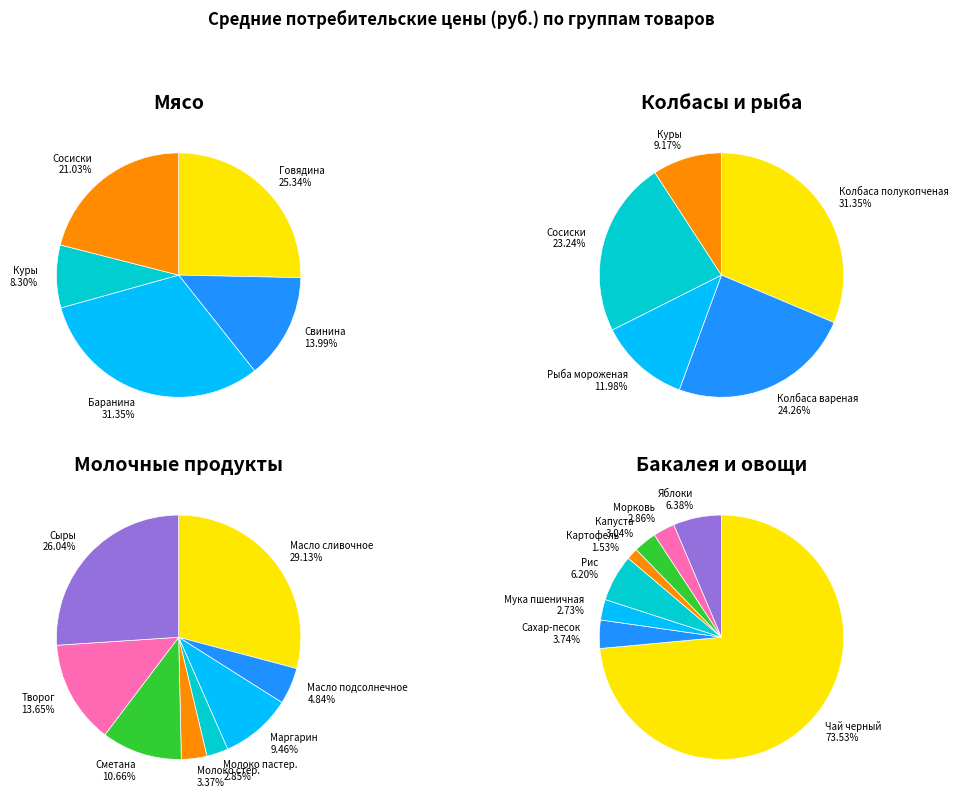

Does 3 account for over 50% of the chart?

No